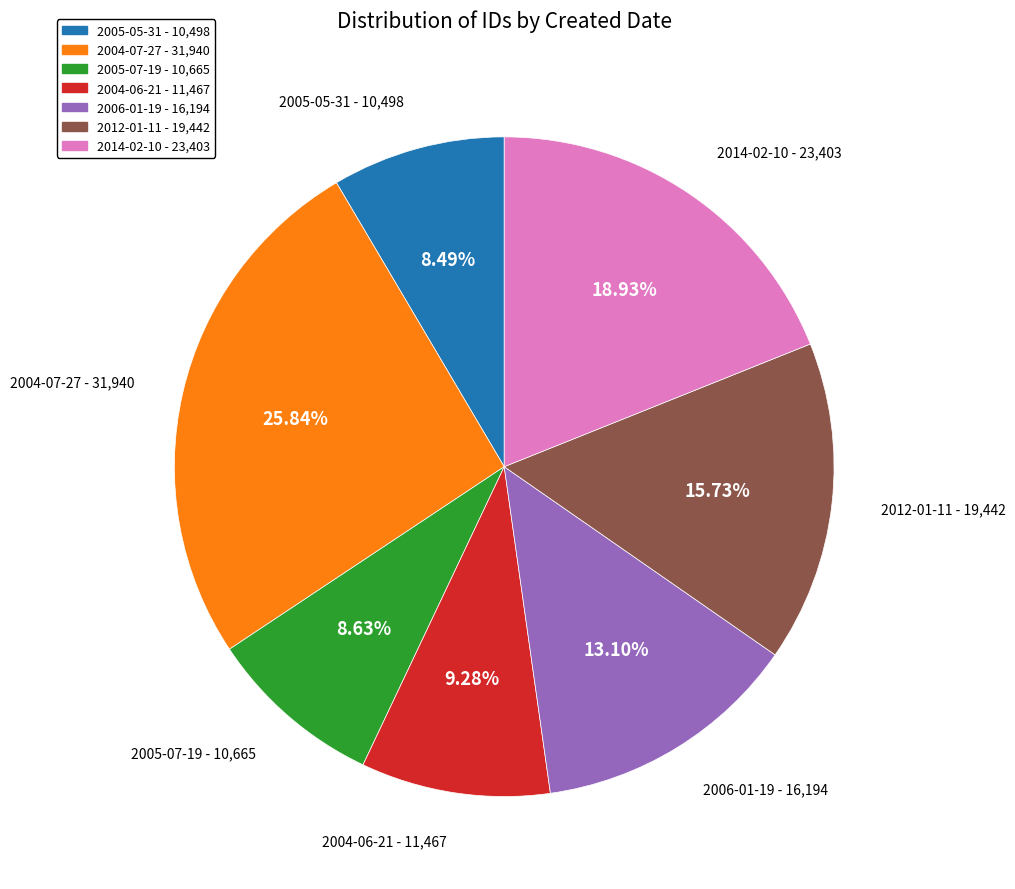

To the nearest percent, what is the difference between the largest and smallest slice percentages?

17%